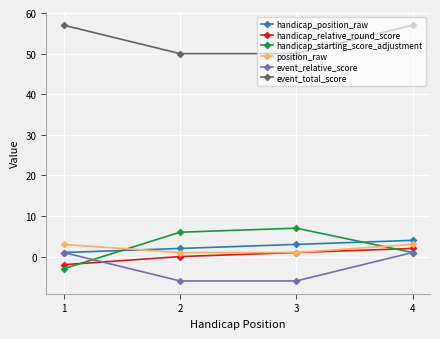

Reading right to left, what are all the values shown in this chart?

handicap_position_raw: 4=4	3=3	2=2	1=1
handicap_relative_round_score: 4=2	3=1	2=0	1=-2
handicap_starting_score_adjustment: 4=1	3=7	2=6	1=-3
position_raw: 4=3	3=1	2=1	1=3
event_relative_score: 4=1	3=-6	2=-6	1=1
event_total_score: 4=57	3=50	2=50	1=57